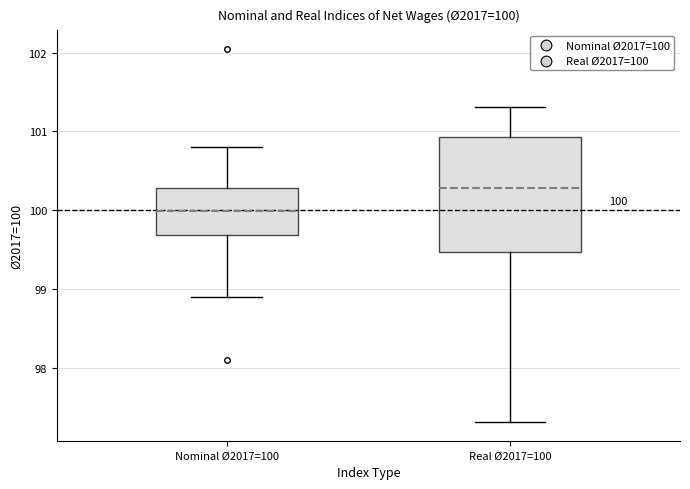

Which box has the lowest median line?

Nominal Ø2017=100